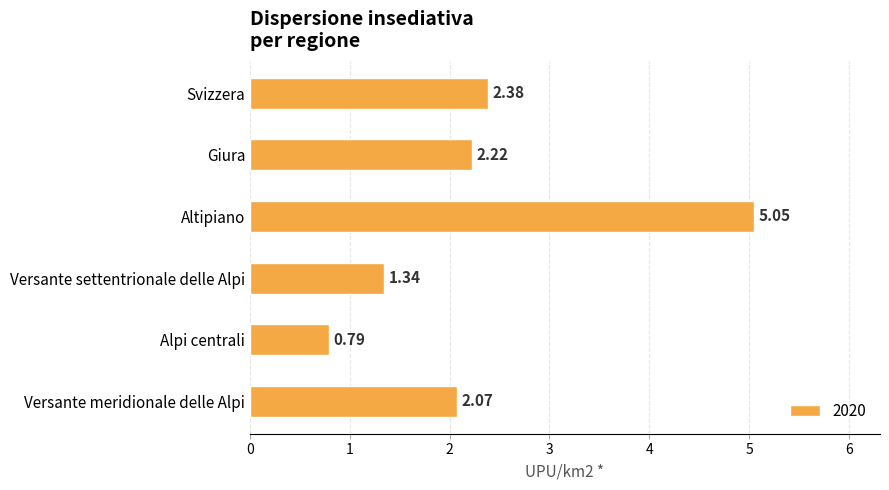

What is the label of the 6th bar from the bottom?

Svizzera